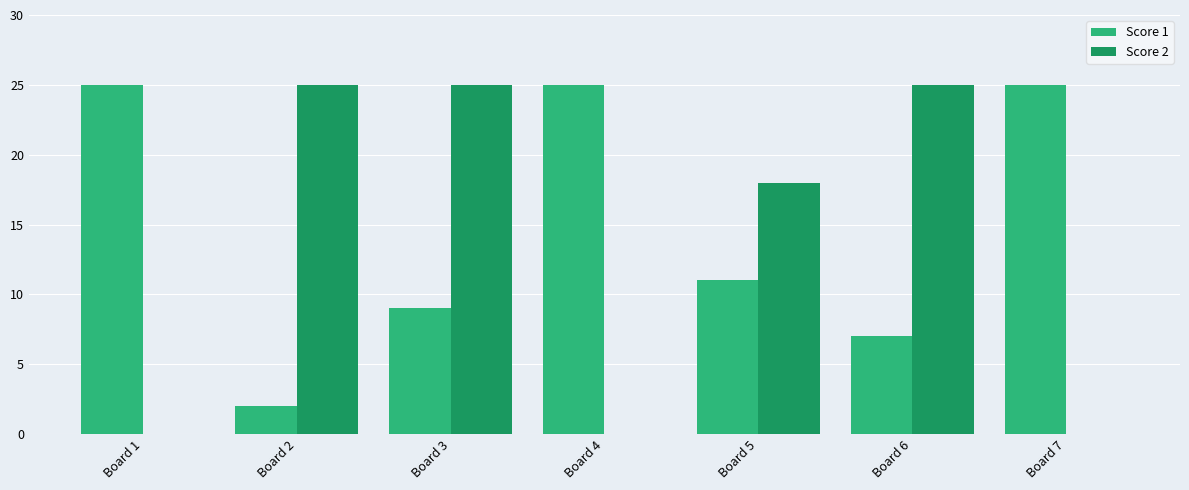

Reading left to right, extract all data points from this chart.

Score 1: 25	2	9	25	11	7	25
Score 2: 0	25	25	0	18	25	0